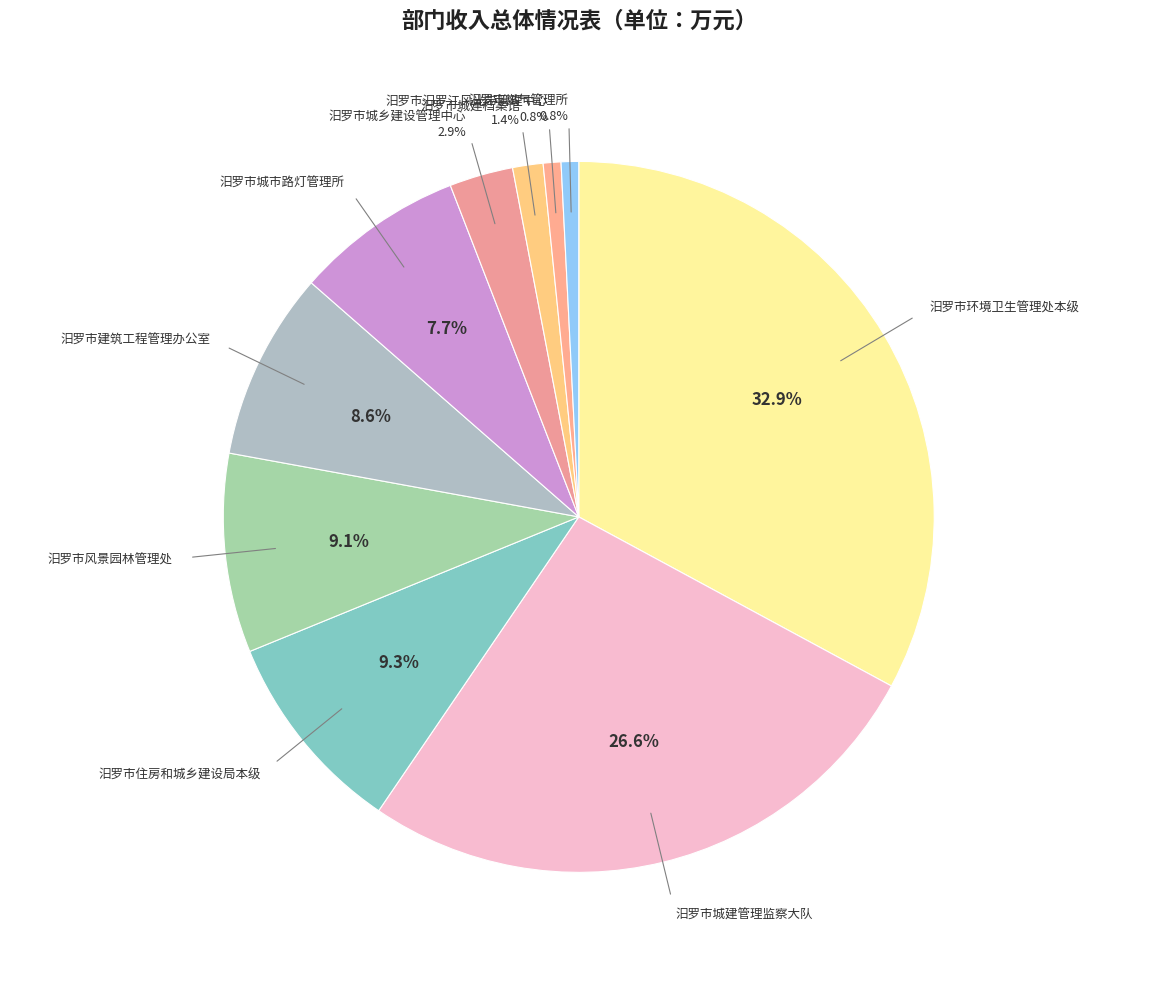

Between 汨罗市城乡建设管理中心 and 汨罗市燃气管理所, which is larger?

汨罗市城乡建设管理中心